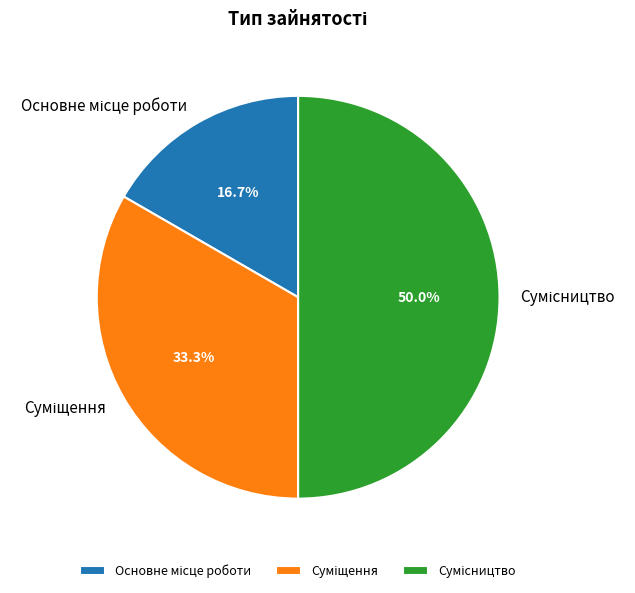

Is it true that Суміщення is 39% of the pie?

False